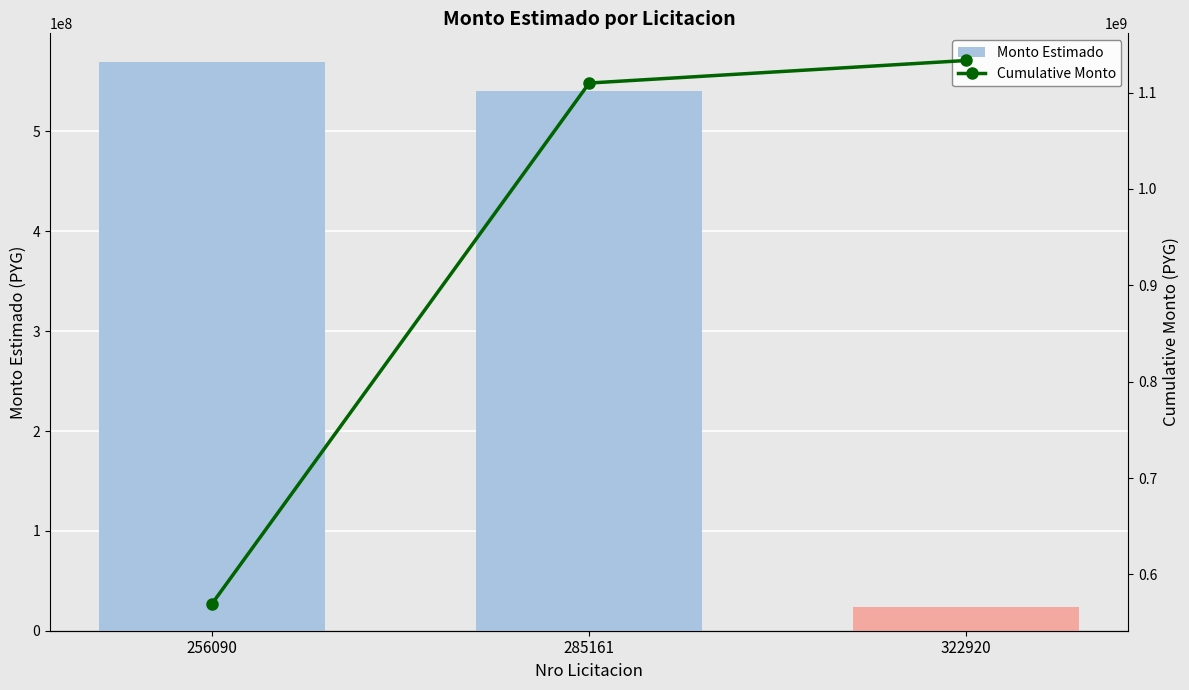

Does the chart contain any negative values?

No